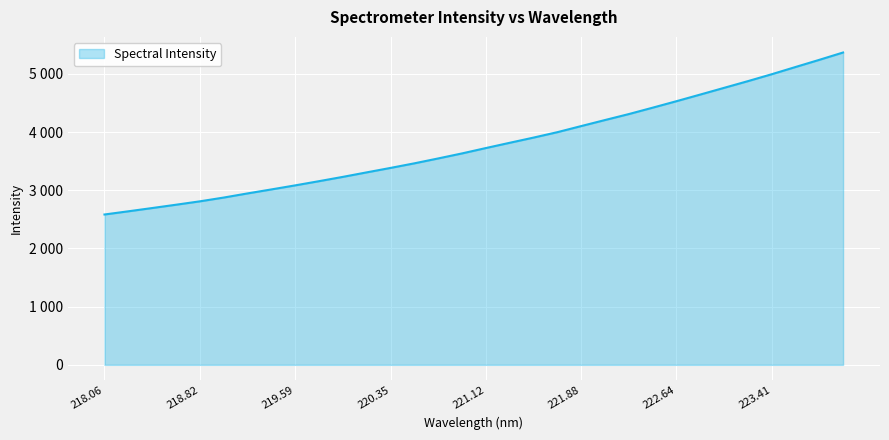

Is this an area chart (filled region under the line)?

Yes